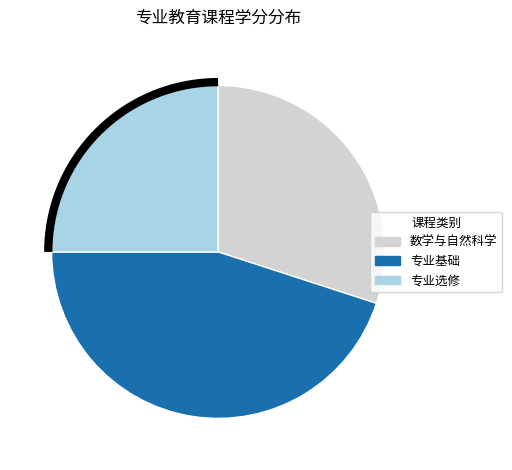

Is it true that 数学与自然科学 is 30% of the pie?

True